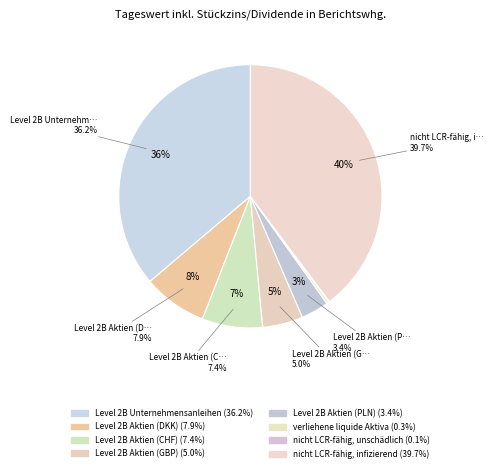

How many segments does this pie chart have?

8